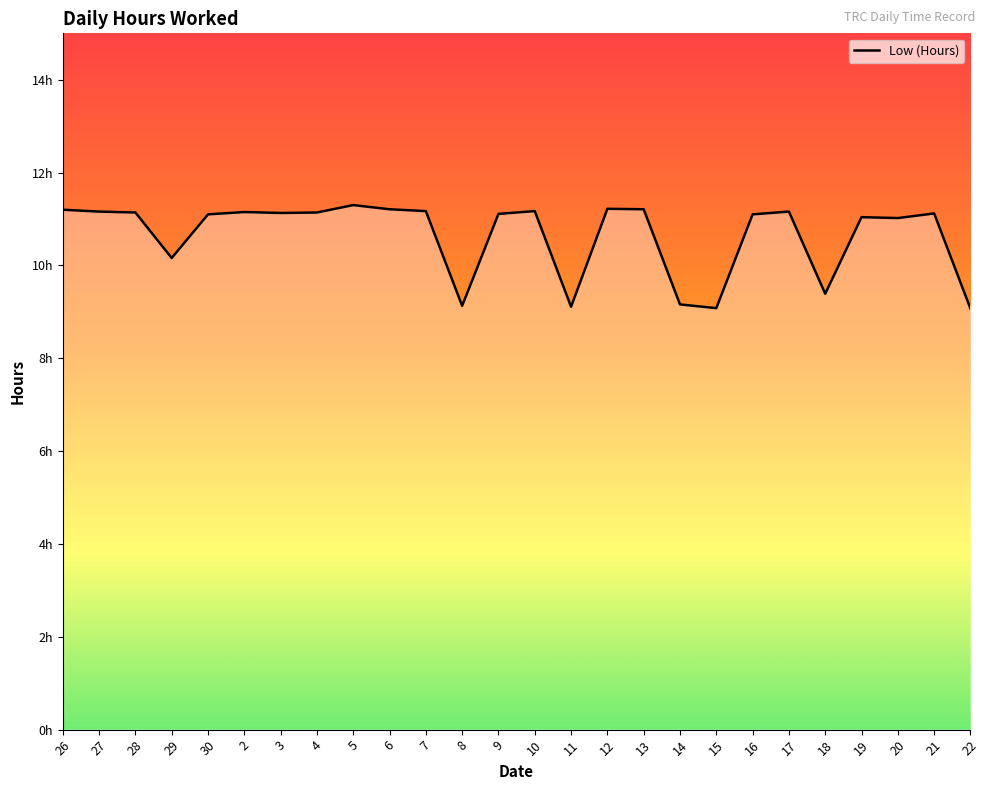

At which label does the data first exceed 11?

26